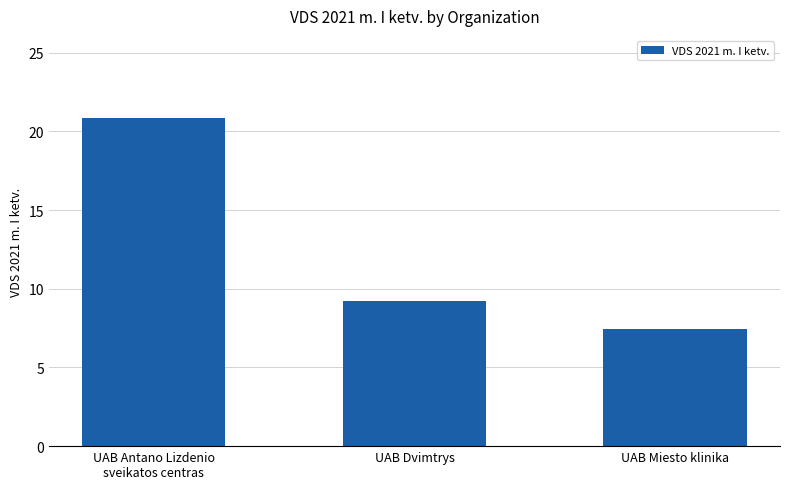

Where is the data nearest to the value 14?

UAB Dvimtrys